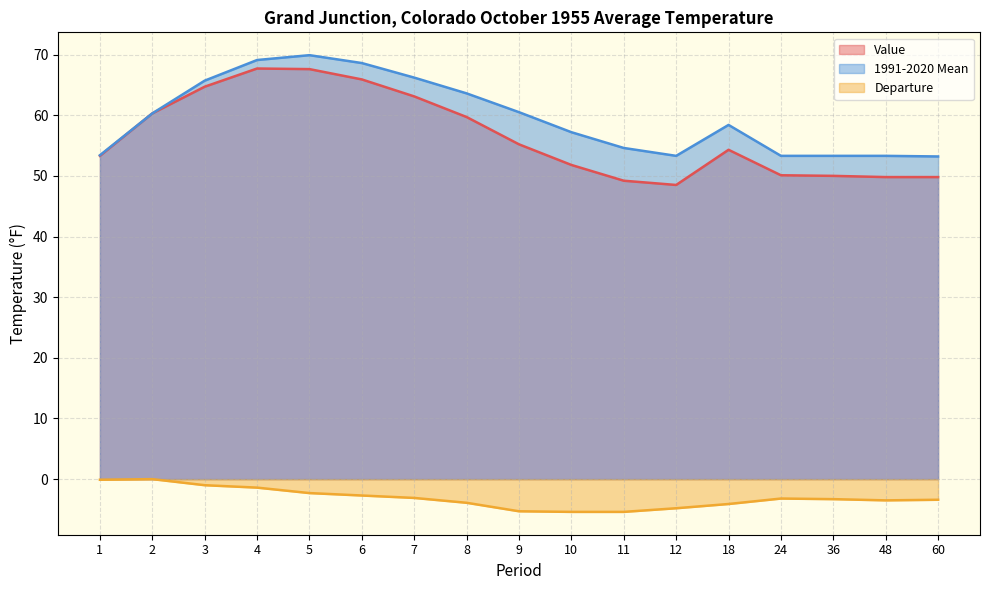

Reading left to right, transcribe all the data shown in this chart.

Value: 1=53.3	2=60.3	3=64.7	4=67.7	5=67.6	6=65.9	7=63.1	8=59.7	9=55.2	10=51.8	11=49.2	12=48.5	18=54.3	24=50.1	36=50.0	48=49.8	60=49.8
1991-2020 Mean: 1=53.4	2=60.3	3=65.7	4=69.1	5=69.9	6=68.6	7=66.2	8=63.6	9=60.5	10=57.2	11=54.6	12=53.3	18=58.4	24=53.3	36=53.3	48=53.3	60=53.2
Departure: 1=-0.1	2=0.0	3=-1.0	4=-1.4	5=-2.3	6=-2.7	7=-3.1	8=-3.9	9=-5.3	10=-5.4	11=-5.4	12=-4.8	18=-4.1	24=-3.2	36=-3.3	48=-3.5	60=-3.4